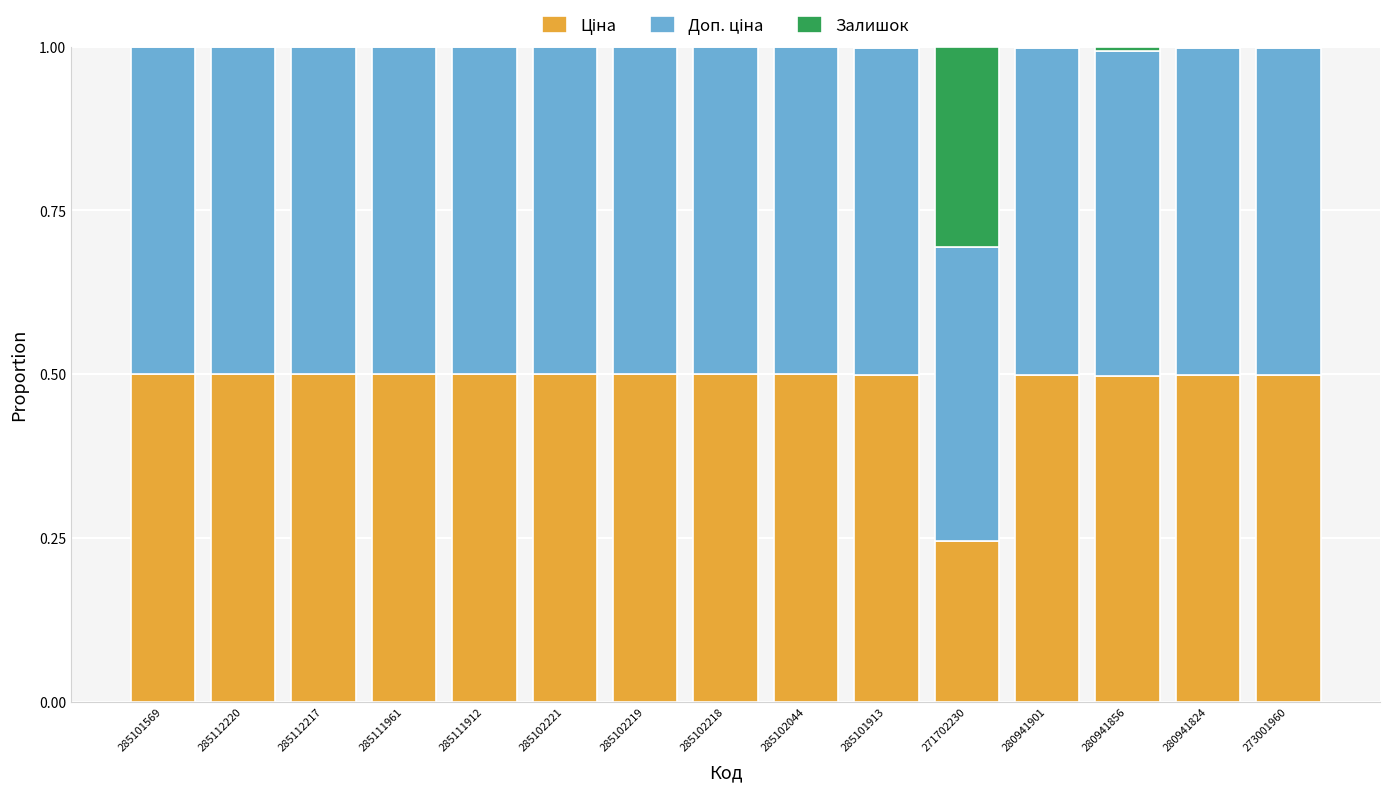

What is the total value across all series at 271702230?

1.0